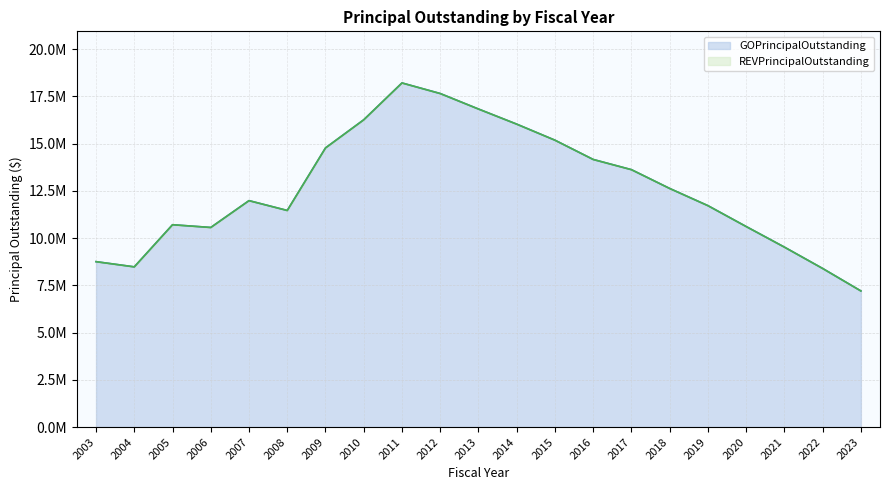

How many interior local peaks (higher than both neighbors) does the data have?

3